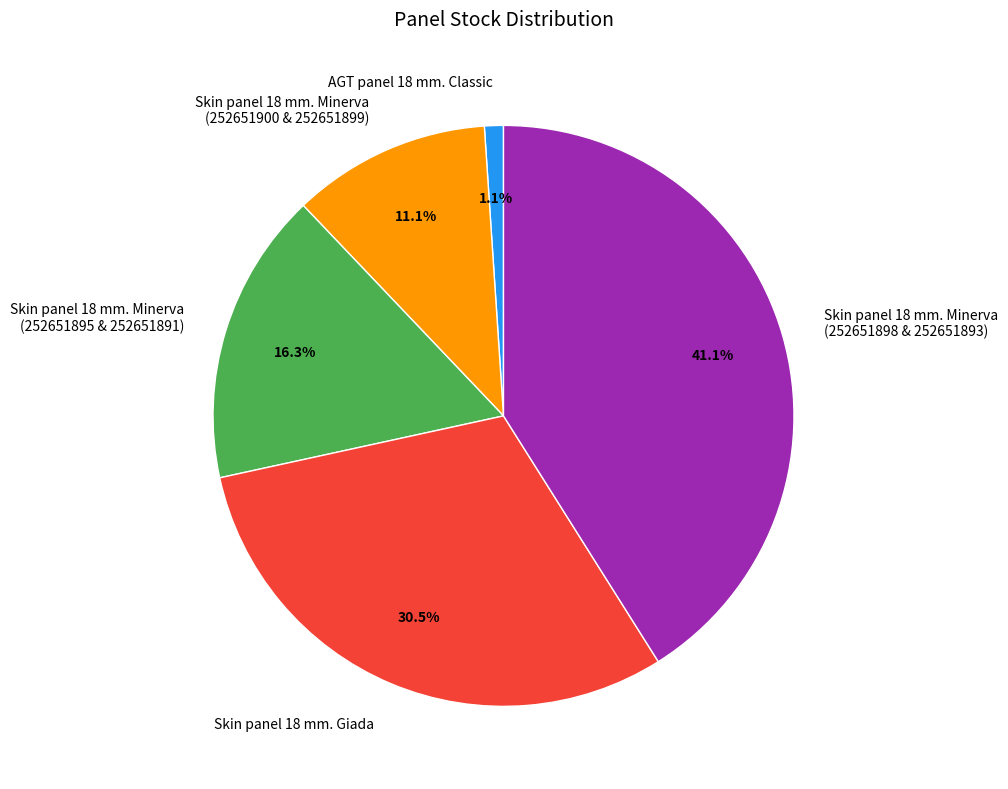

Count the number of slices in the pie.

5